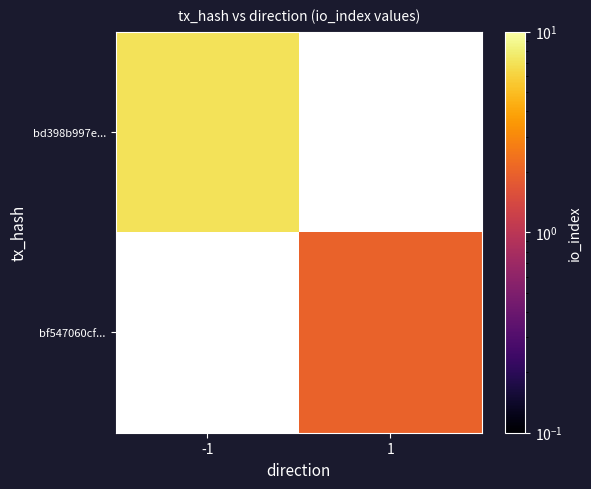

What is the maximum value for bd398b997e...?

7.0